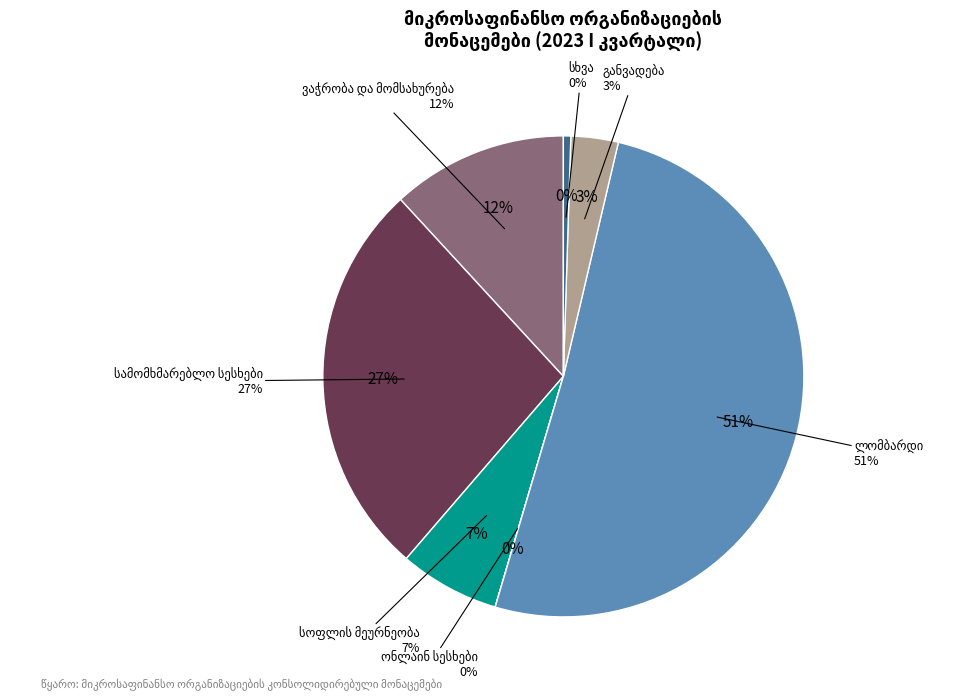

Which slice is the smallest?

ონლაინ სესხები